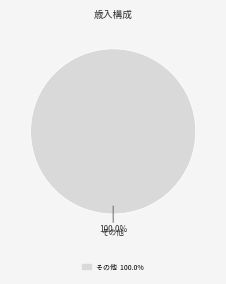

How many slices are in this pie chart?

1